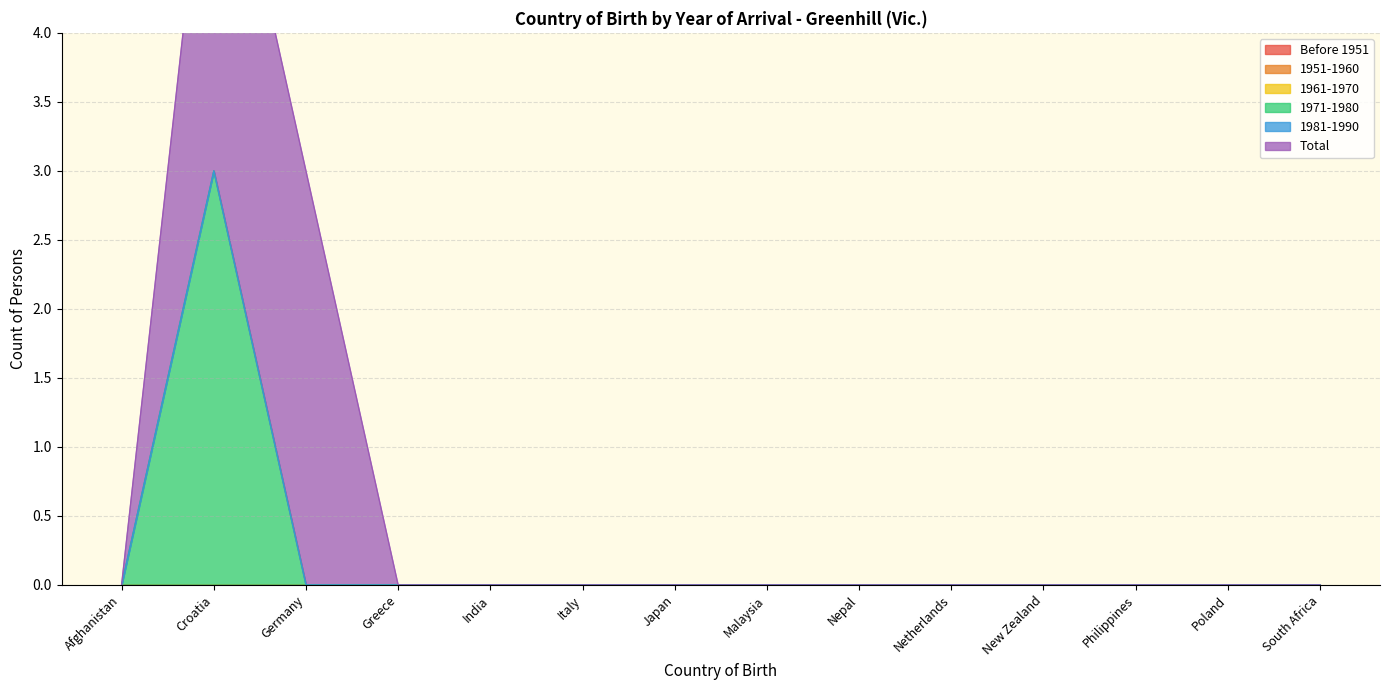

In 1971-1980, how many points are higher than both neighbors (excluding endpoints)?

1